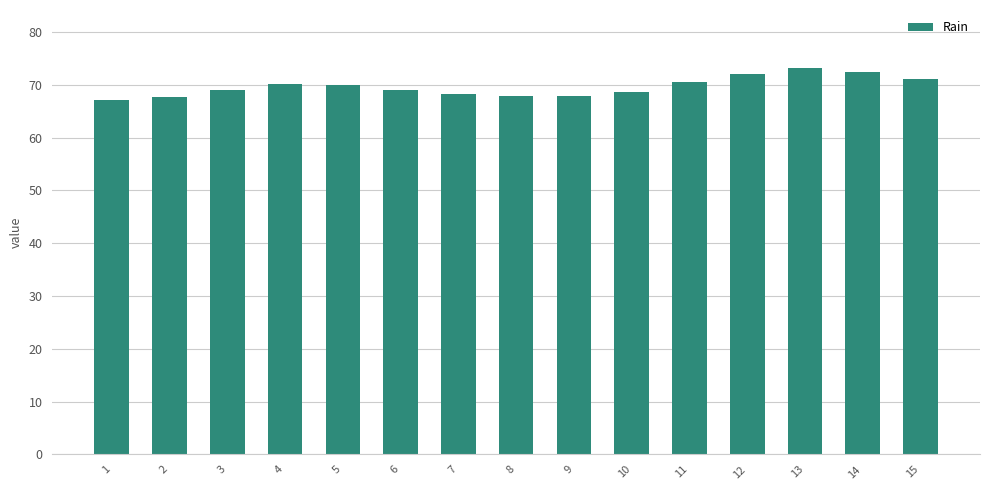

Which has a higher value, 5 or 14?

14